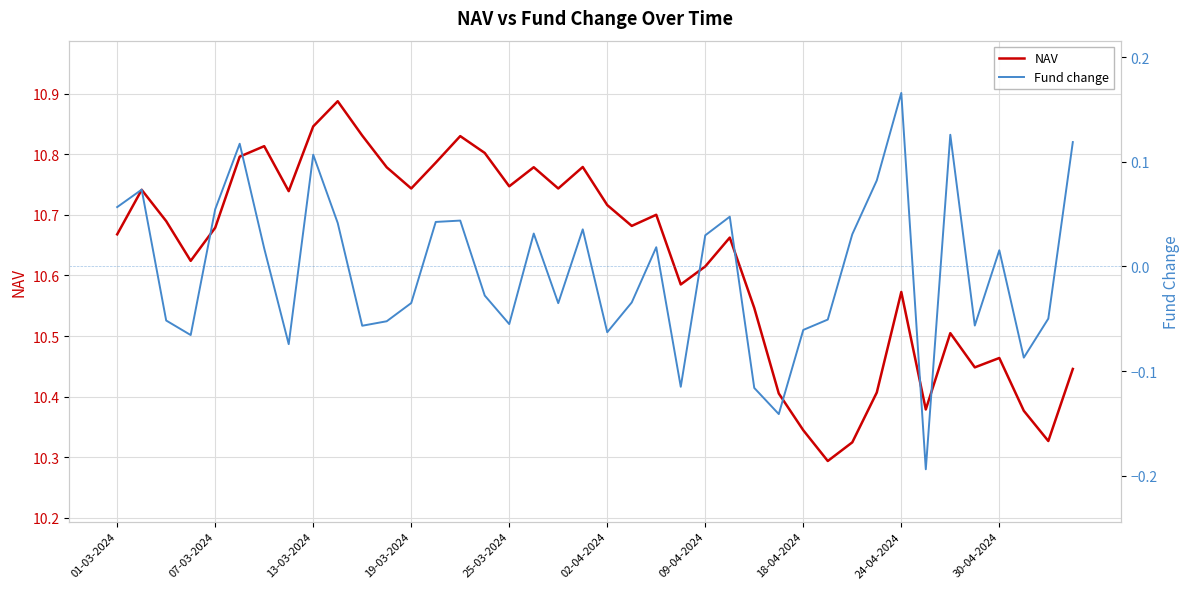

Does the chart display data point markers on the line(s)?

No